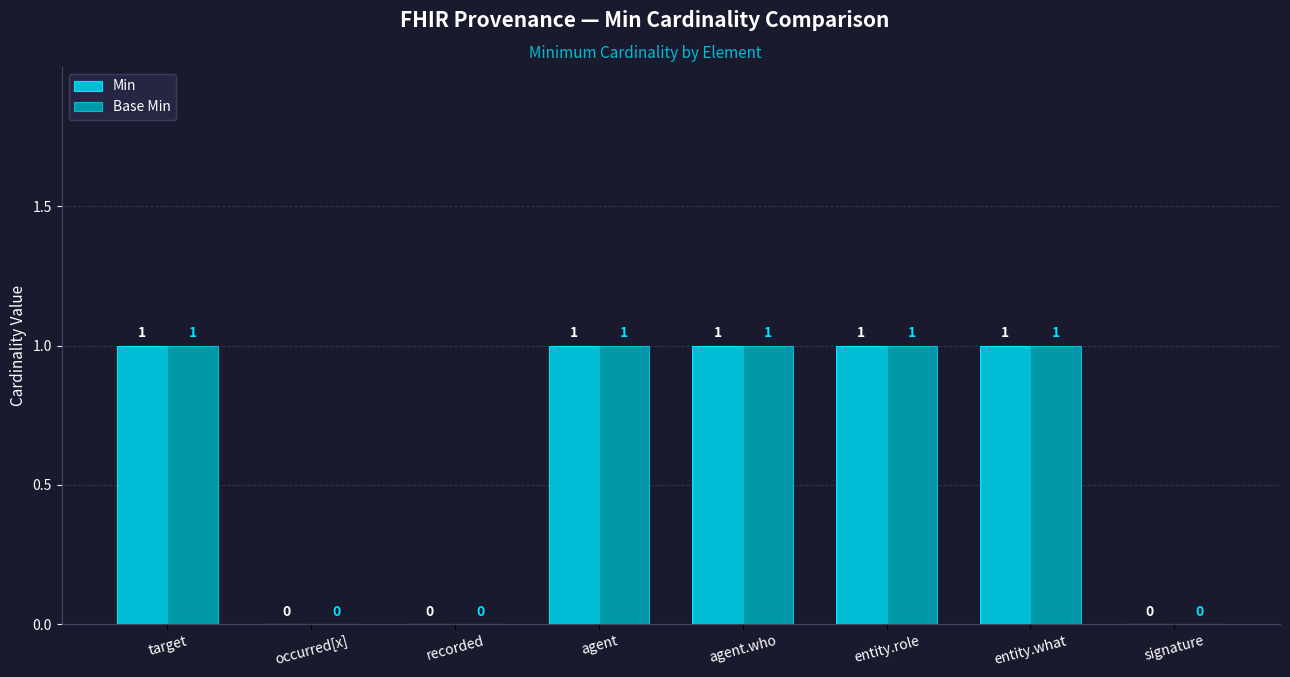

The Base Min series shows 1 at entity.role. True or false?

True